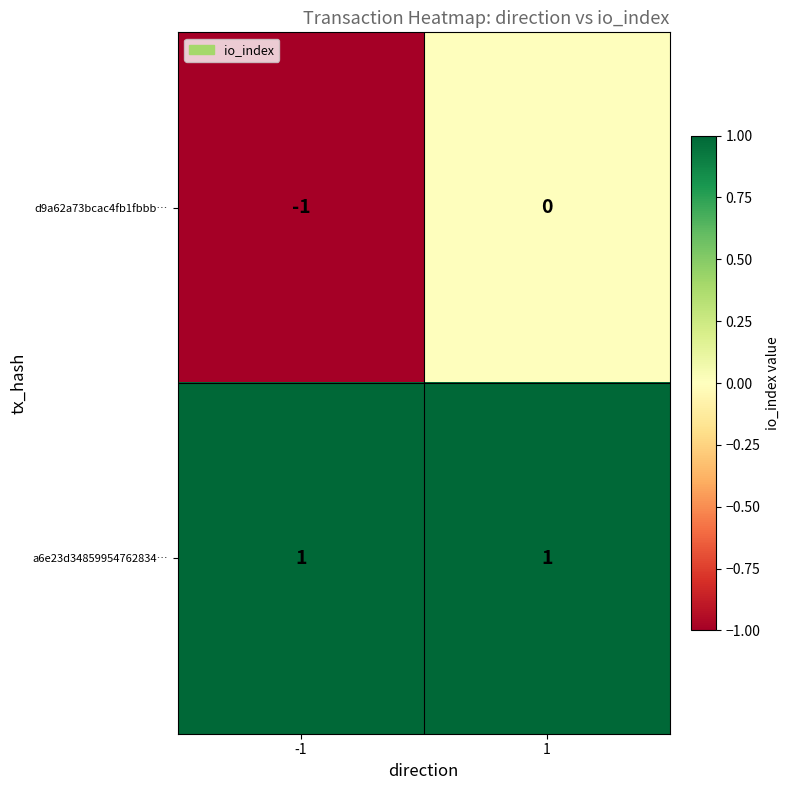

The value of d9a62a73bcac4fb1fbbb… at -1 is 0. True or false?

False